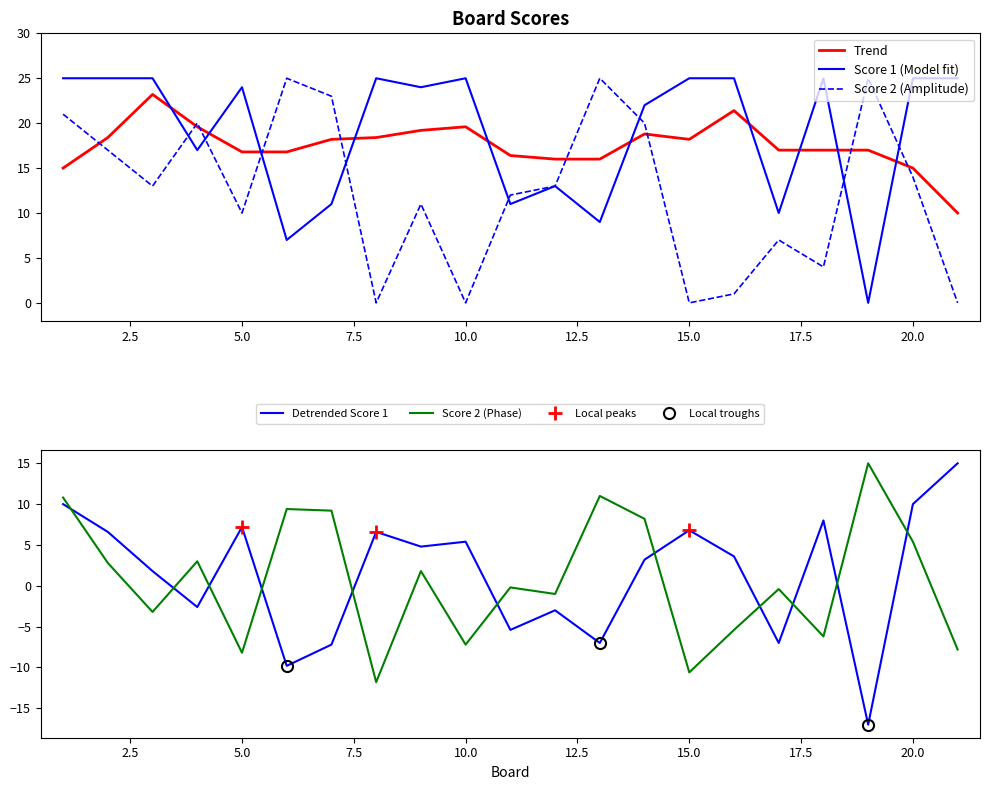

Which series ends up on top after the final intersection of Score 1 and Score 2?

Score 1